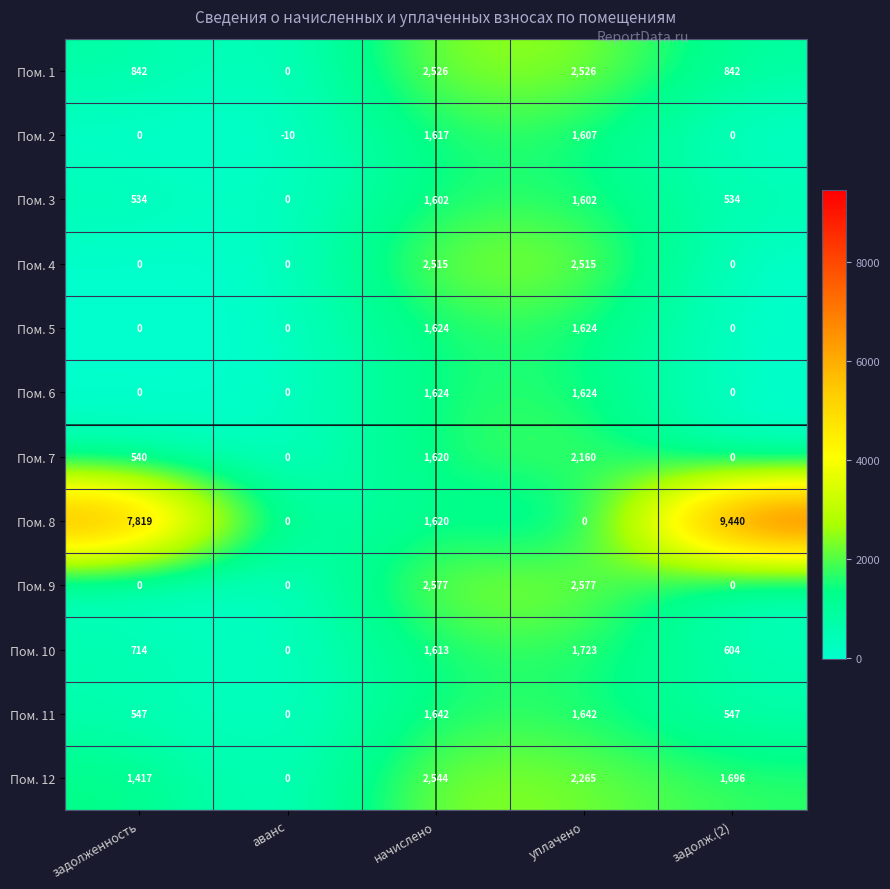

At which category is the sum across all series the highest?

начислено